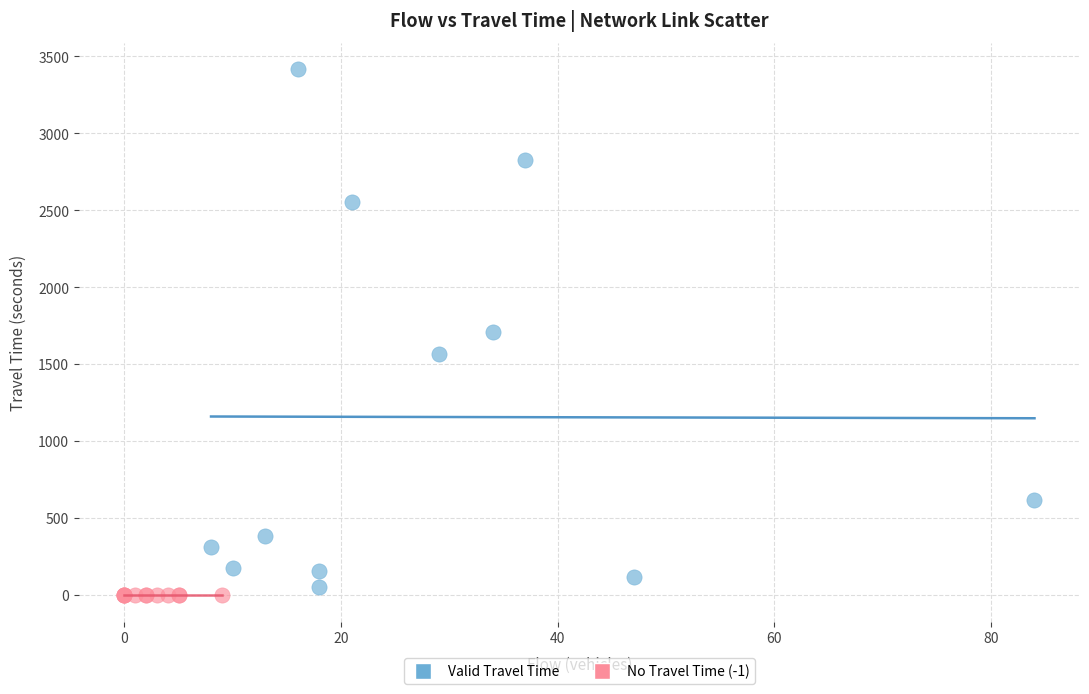

What are all the series names shown in the legend?

Valid Travel Time, No Travel Time (-1)